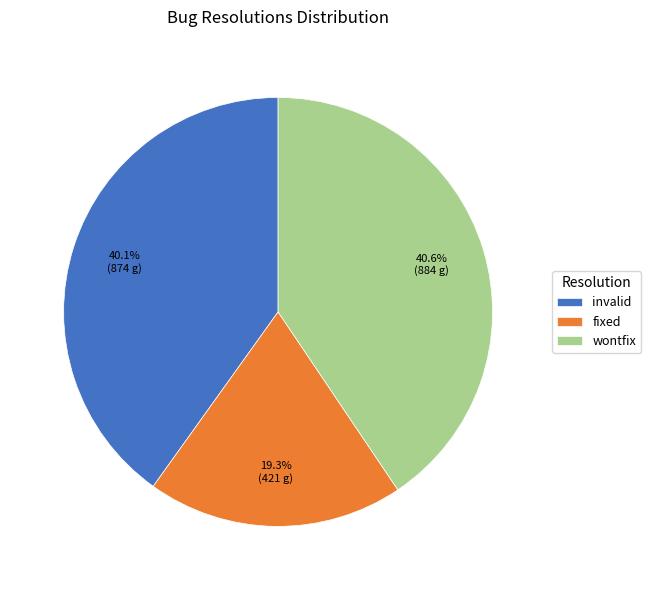

Is the sum of wontfix and invalid greater than half?

Yes